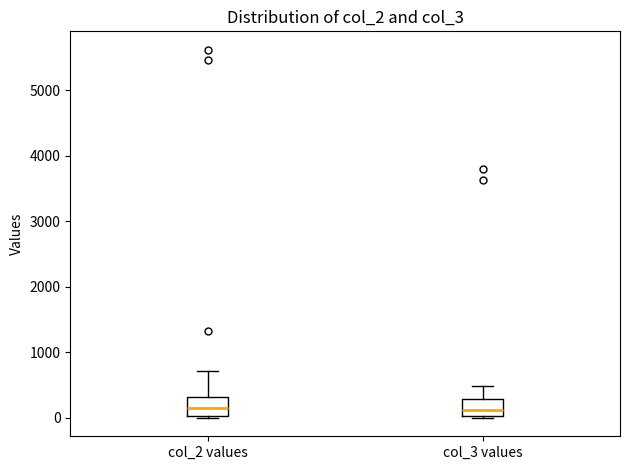

Where is the upper edge of the box for col_2 values on the y-axis? The values are not printed on the chart, so give them approximately, as read against the axis.

300